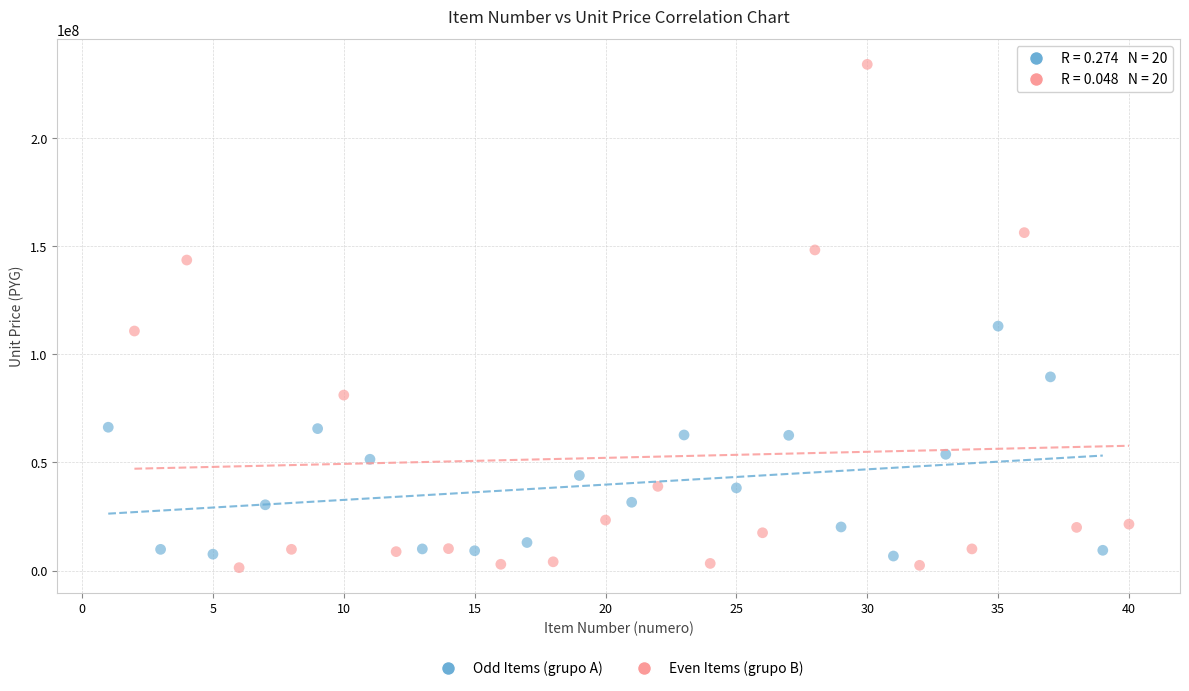

Which series has the widest spread of Y values?

Even Items (grupo B)